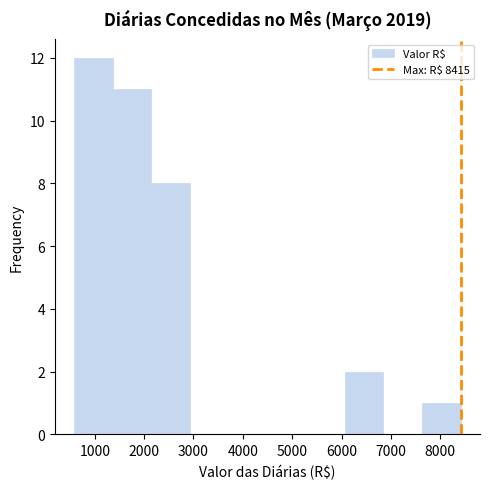

Reading left to right, list every bar in this chart as the range it spans on the x-axis followed by its height. Neither the bar edges nor the heights are printed on the chart, so give them approximately, as read against the axes.

600 to 1400: 12
1400 to 2100: 11
2100 to 2900: 8
2900 to 3700: 0
3700 to 4500: 0
4500 to 5300: 0
5300 to 6100: 0
6100 to 6800: 2
6800 to 7600: 0
7600 to 8400: 1